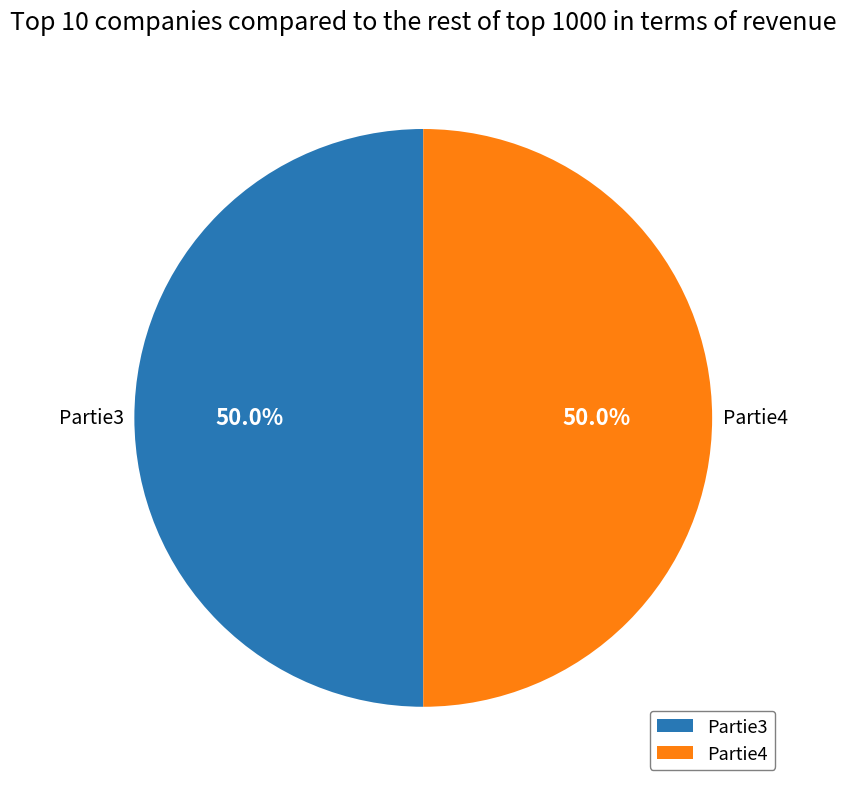

Do Partie3 and Partie4 together represent more than half of the pie?

Yes